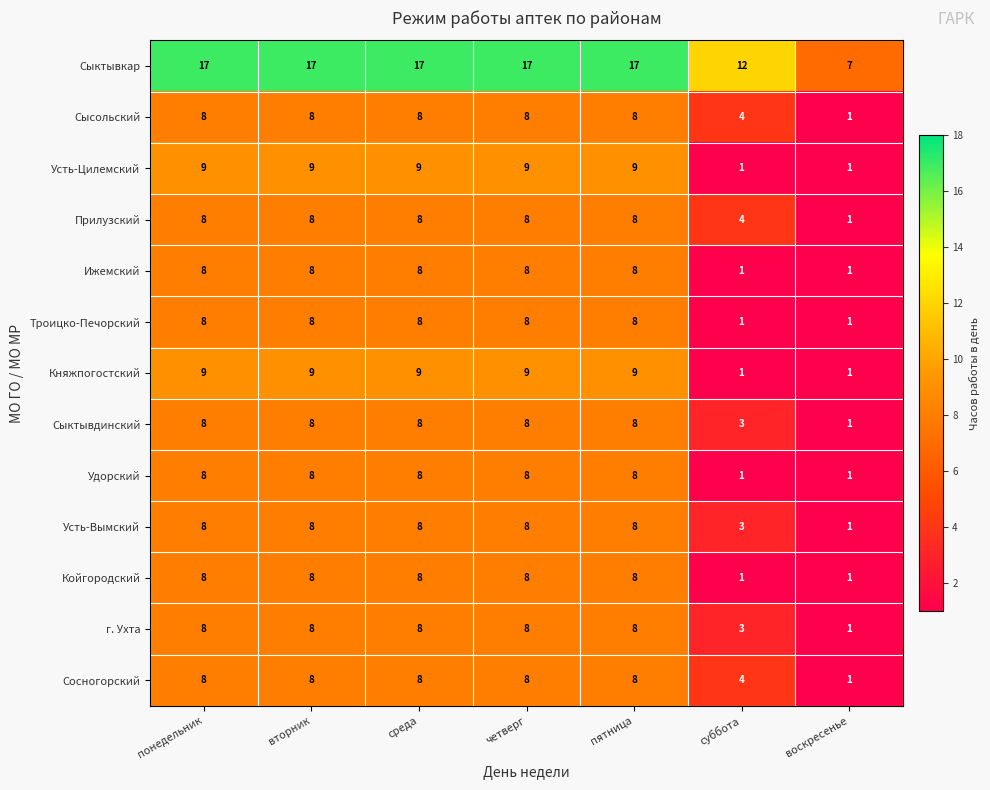

The Удорский series shows 8 at среда. True or false?

True